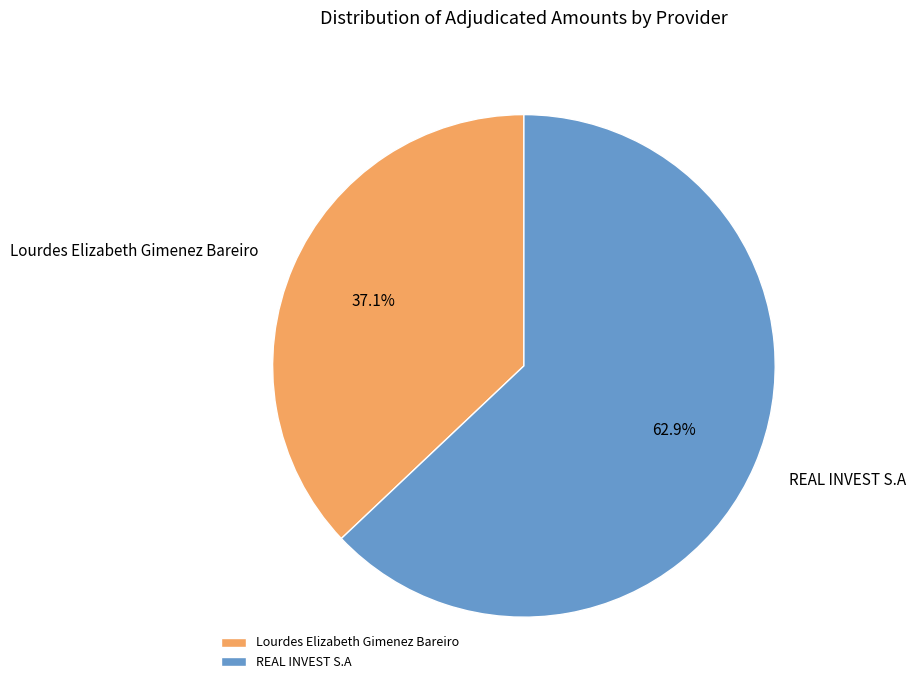

Approximately how many times larger is the value at REAL INVEST S.A compared to Lourdes Elizabeth Gimenez Bareiro?

1.7